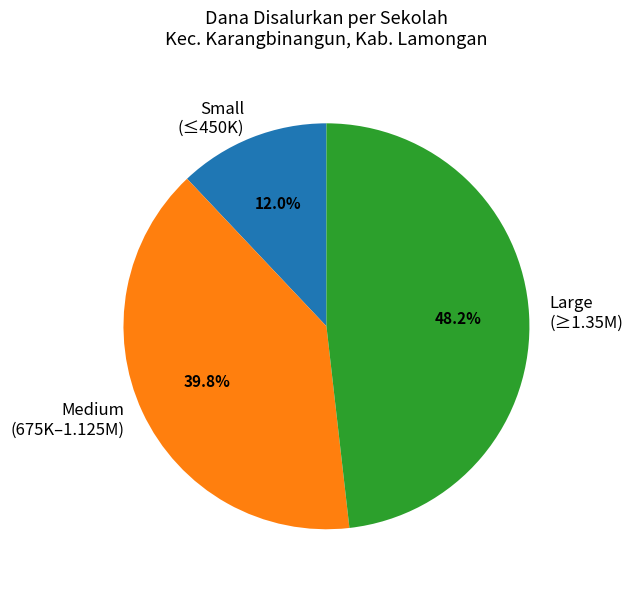

Which category has the smallest portion of the pie?

Small (≤450K)